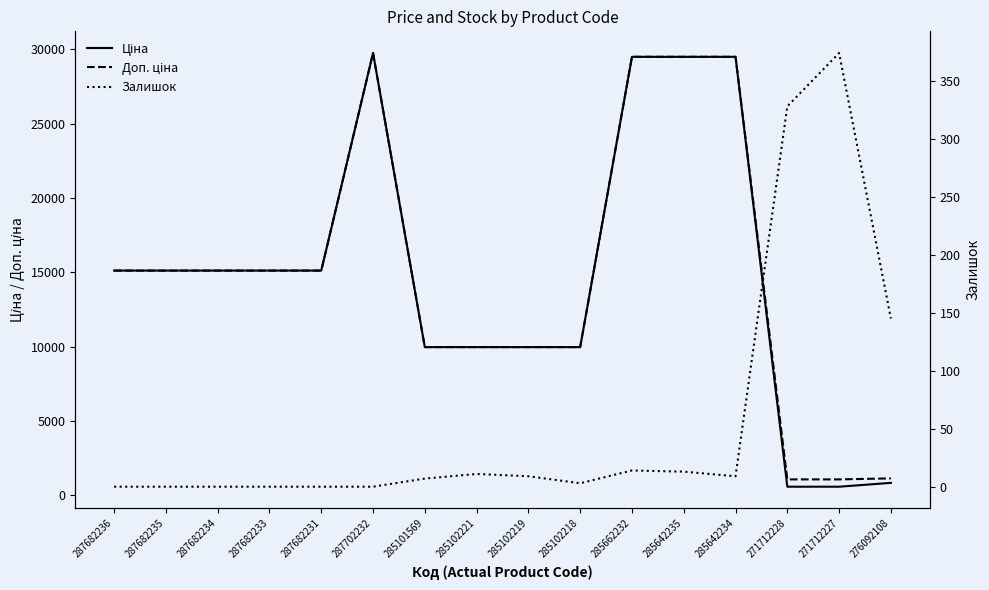

How many lines are shown in the chart?

3